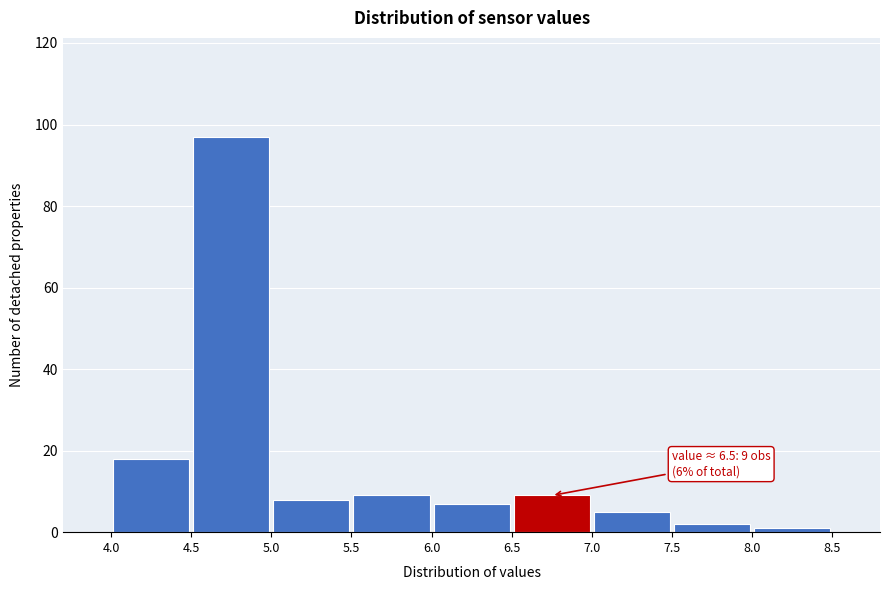

Which range on the x-axis has the tallest bar?

4.5 to 5.0